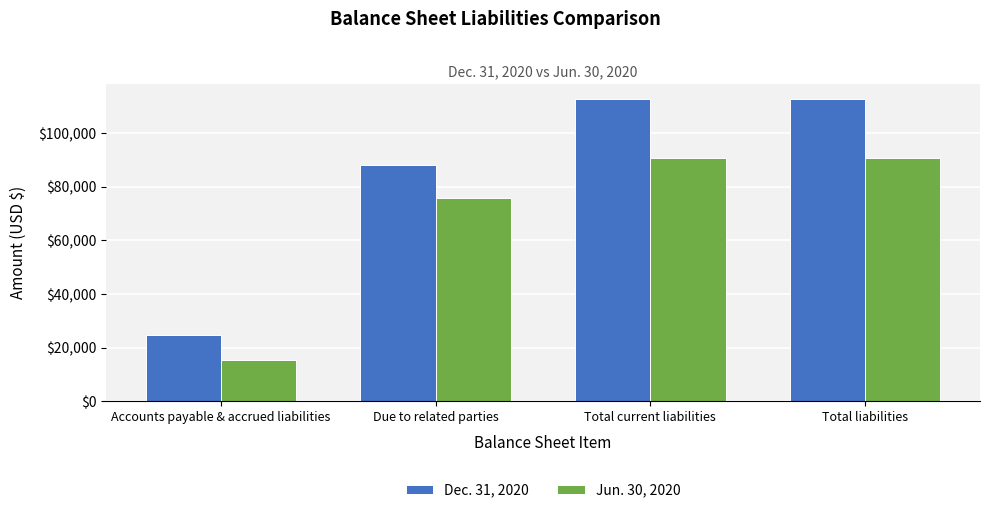

Does the chart contain stacked bars?

No